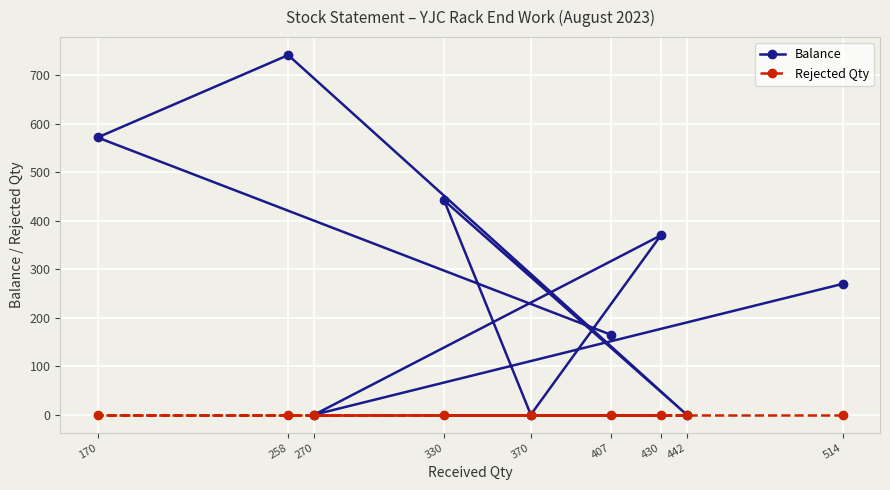

Which label corresponds to the largest value in the chart?

258